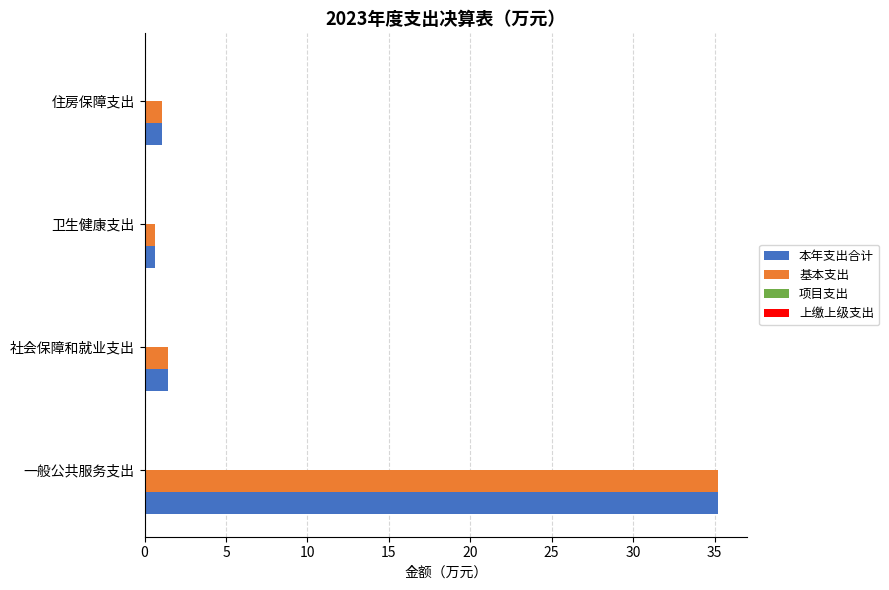

What is the total value across all series at 一般公共服务支出?

70.4